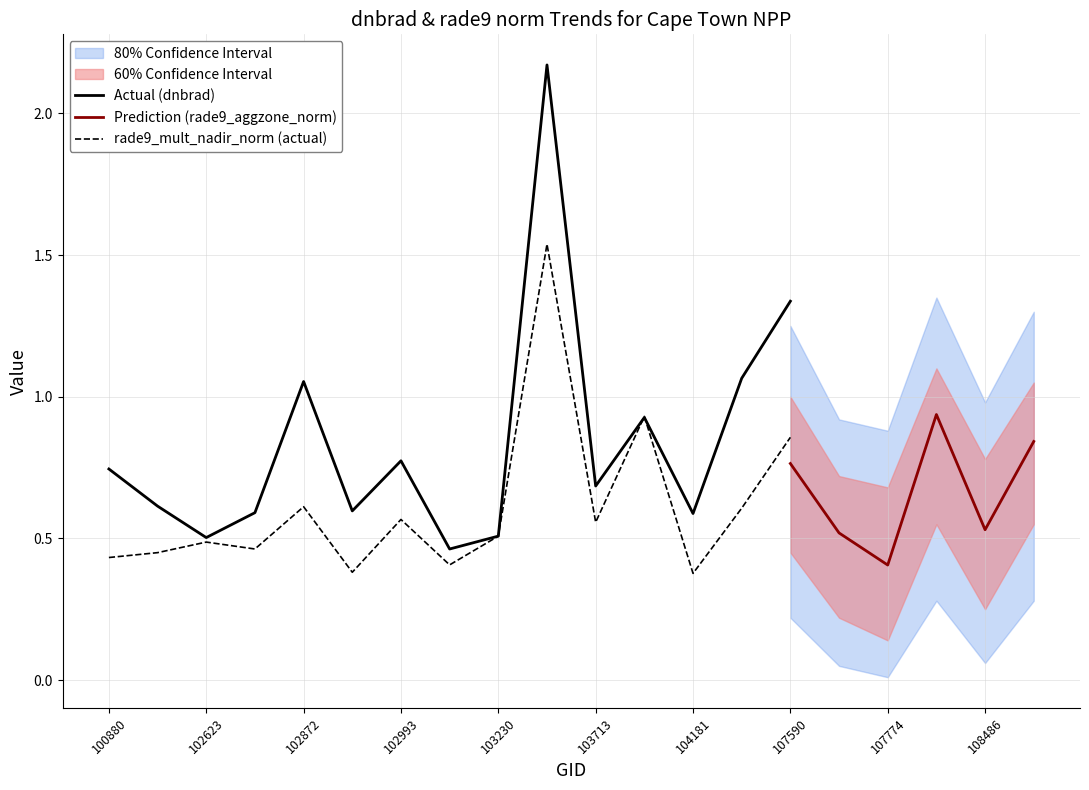

How many series are shown in this chart?

3